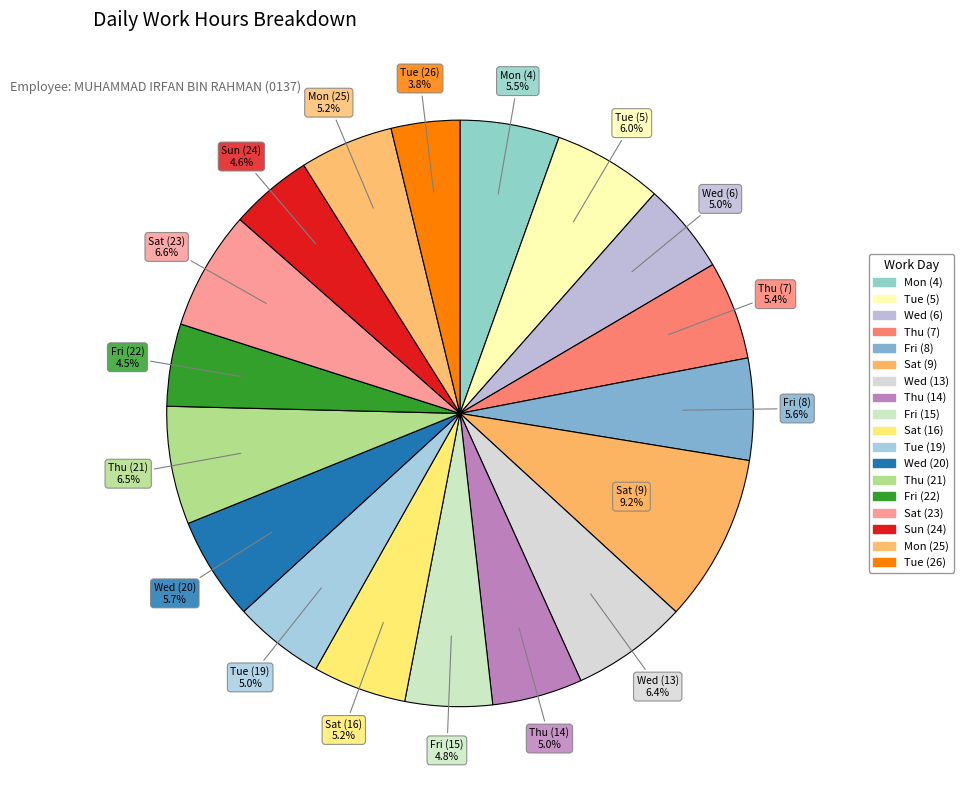

Which category has the biggest portion of the pie?

Sat (9)